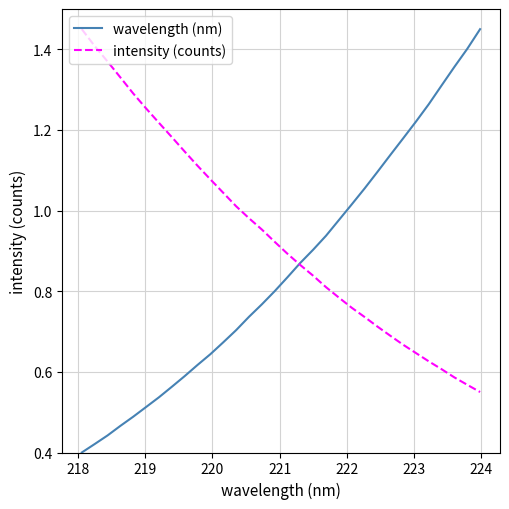

List the series in order of their overall mean, lowest first.

wavelength (nm), intensity (counts)